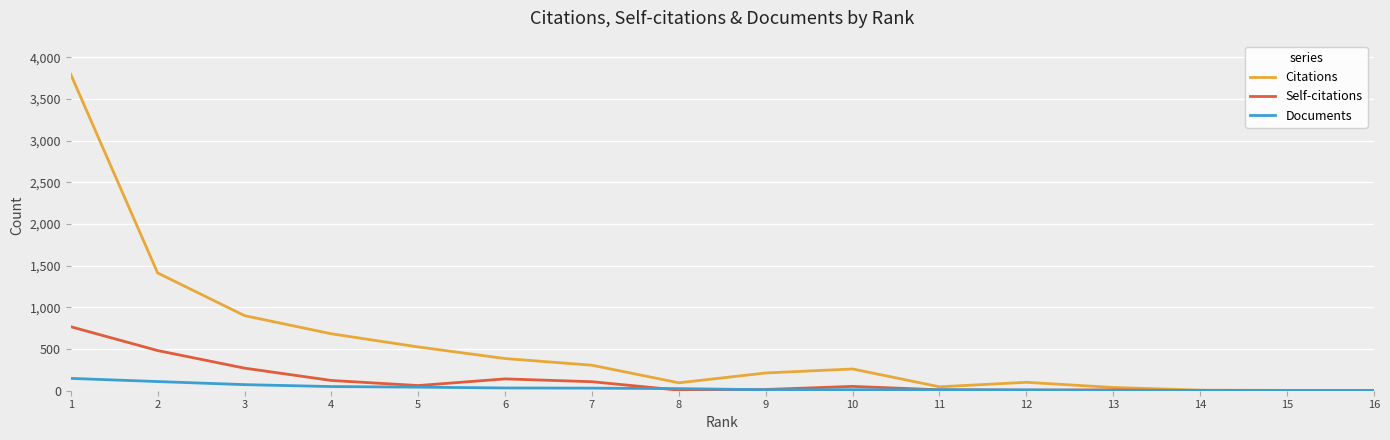

Which series has the largest total across all categories?

Citations